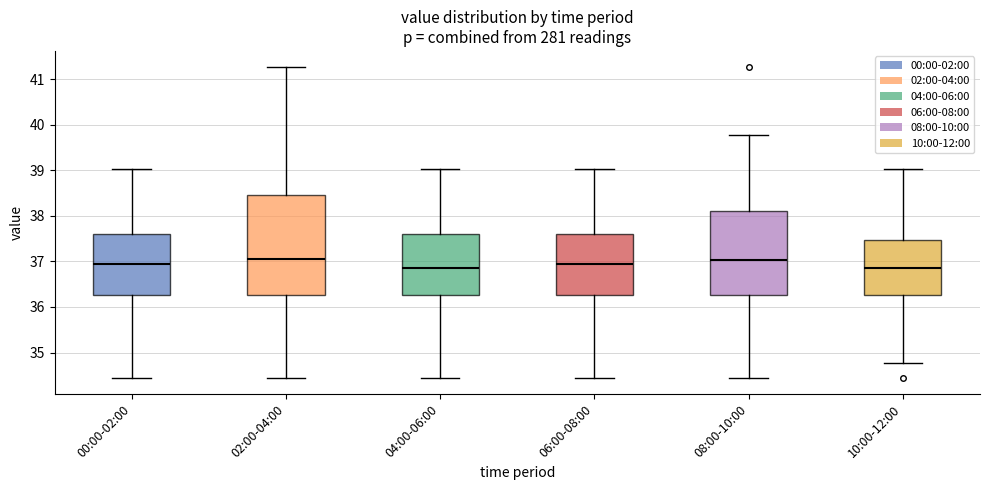

Where does the lower whisker of the box for 02:00-04:00 end on the y-axis? The values are not printed on the chart, so give them approximately, as read against the axis.

34.4